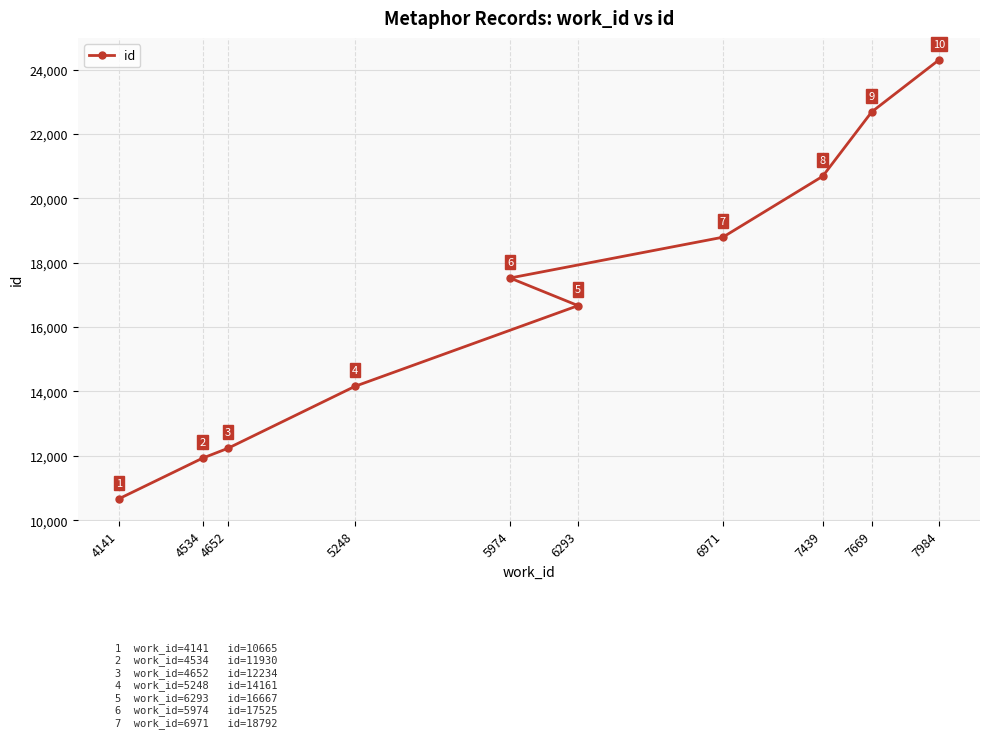

How many lines are shown in the chart?

1